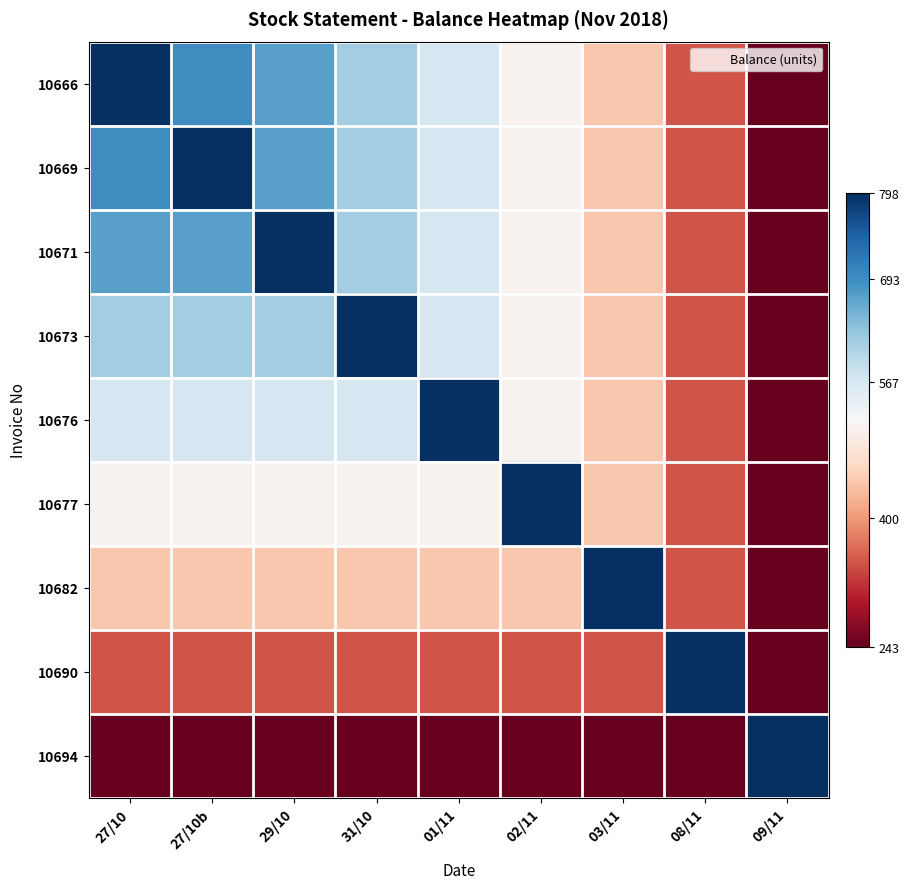

At which category is the sum across all series the highest?

27/10